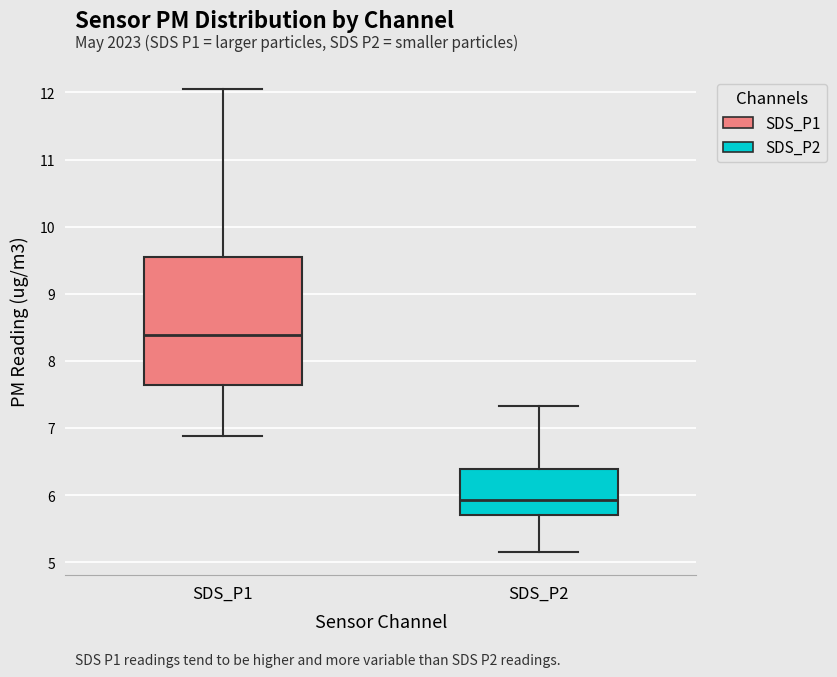

Which box's median line is the lowest?

SDS_P2